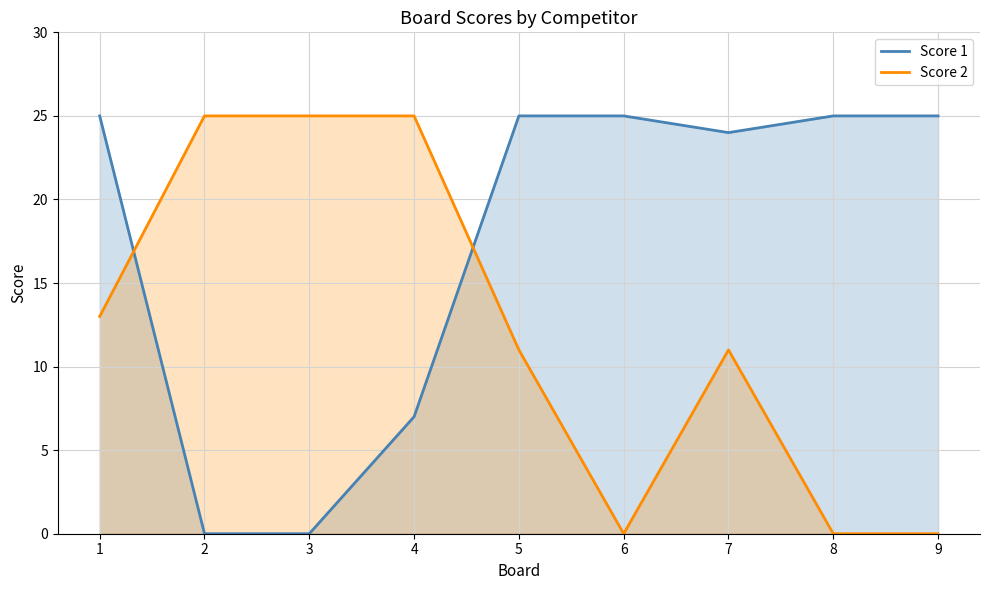

Count the Score 2 values in the range 0 to 25.

9